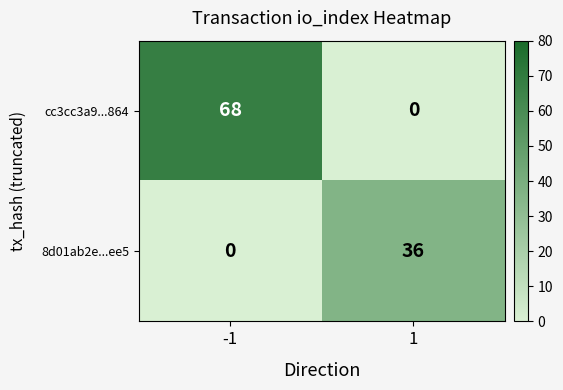

How many values in the 8d01ab2e...ee5 series are below 36?

1